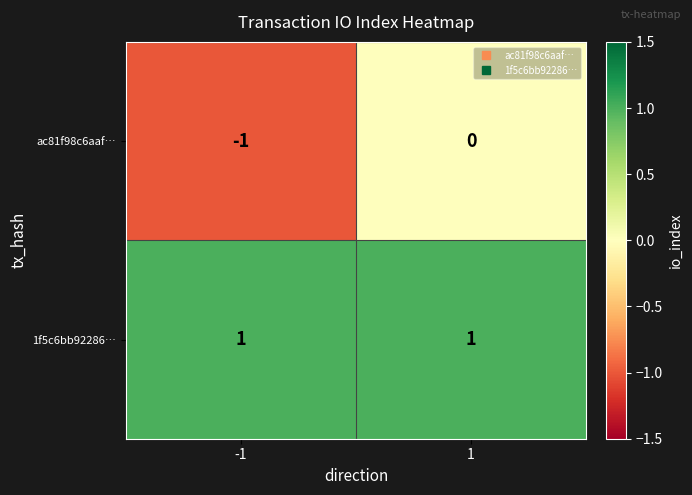

Reading left to right, extract all data points from this chart.

ac81f98c6aaf…: -1	0
1f5c6bb92286…: 1	1